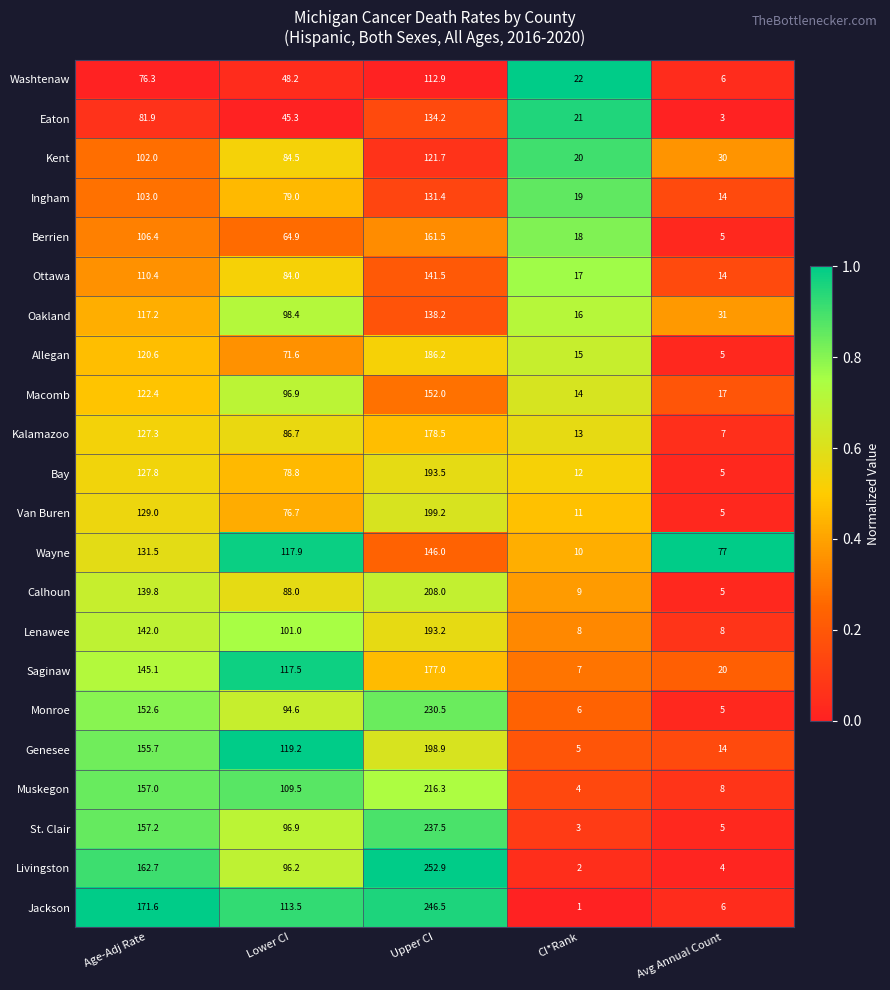

Where is Van Buren nearest to the value 102?

Lower CI